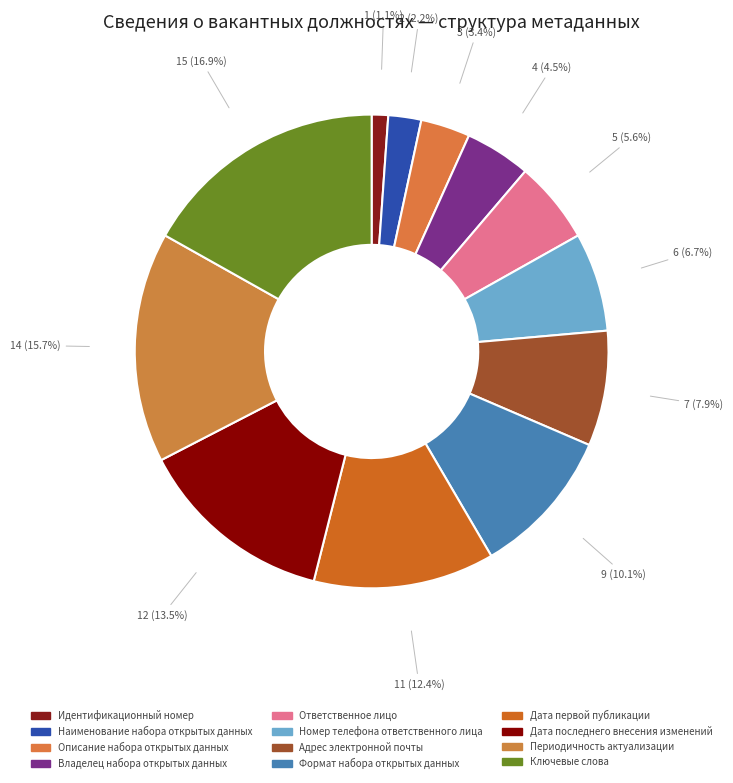

To the nearest percent, what is the difference between the Описание набора открытых данных and Адрес электронной почты slice percentages?

4%